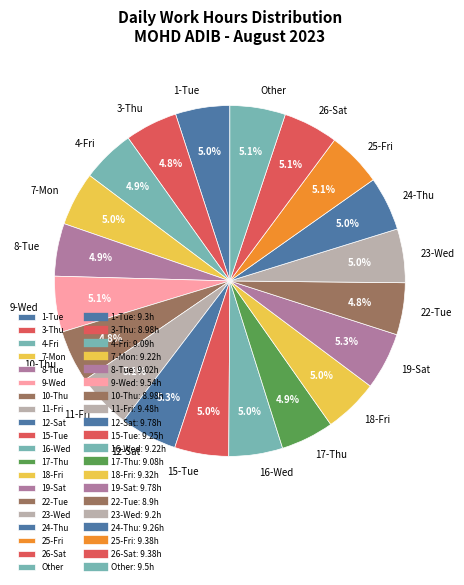

Combined, do 24-Thu and 18-Fri account for over 50%?

No